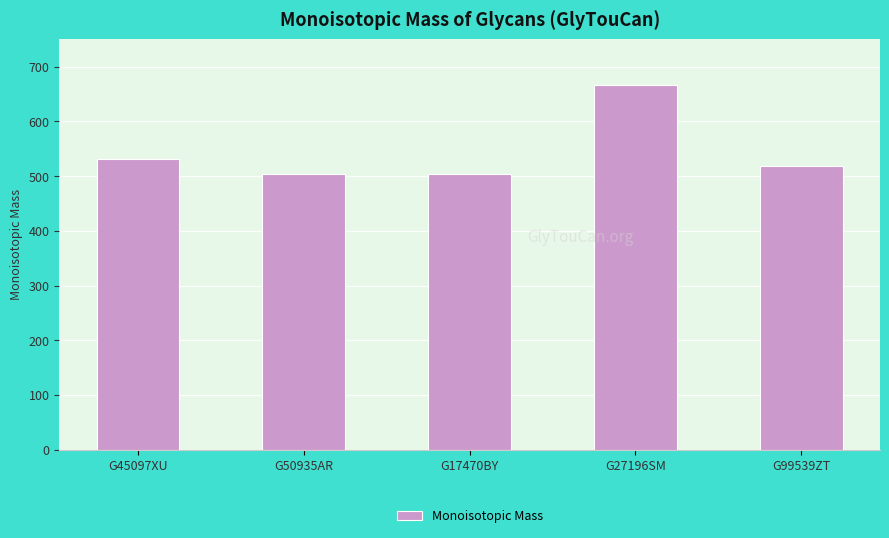

What is the maximum value shown in the chart?

666.2